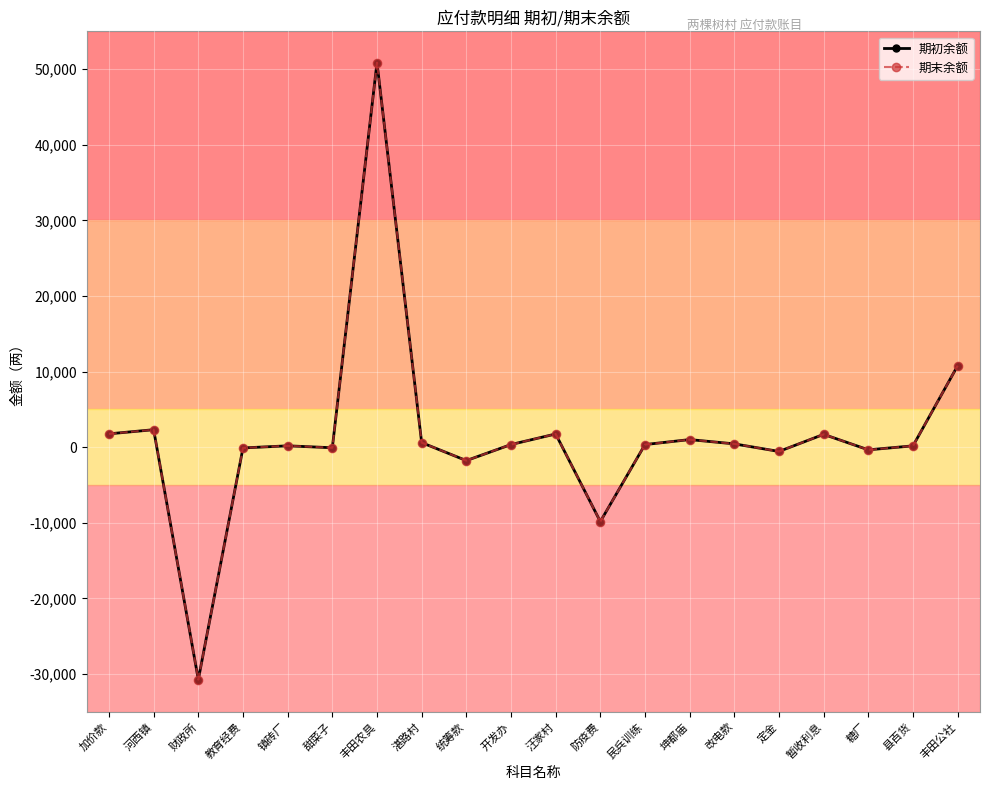

What is the minimum value shown in the chart?

-30743.5